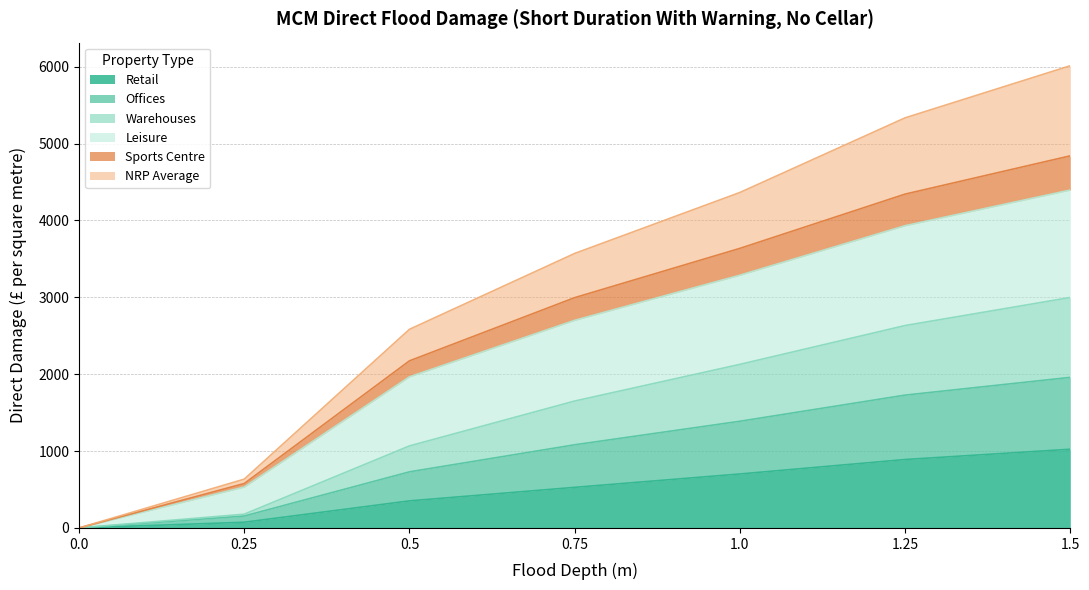

Is it true that NRP Average equals 730 at 0.5?

True